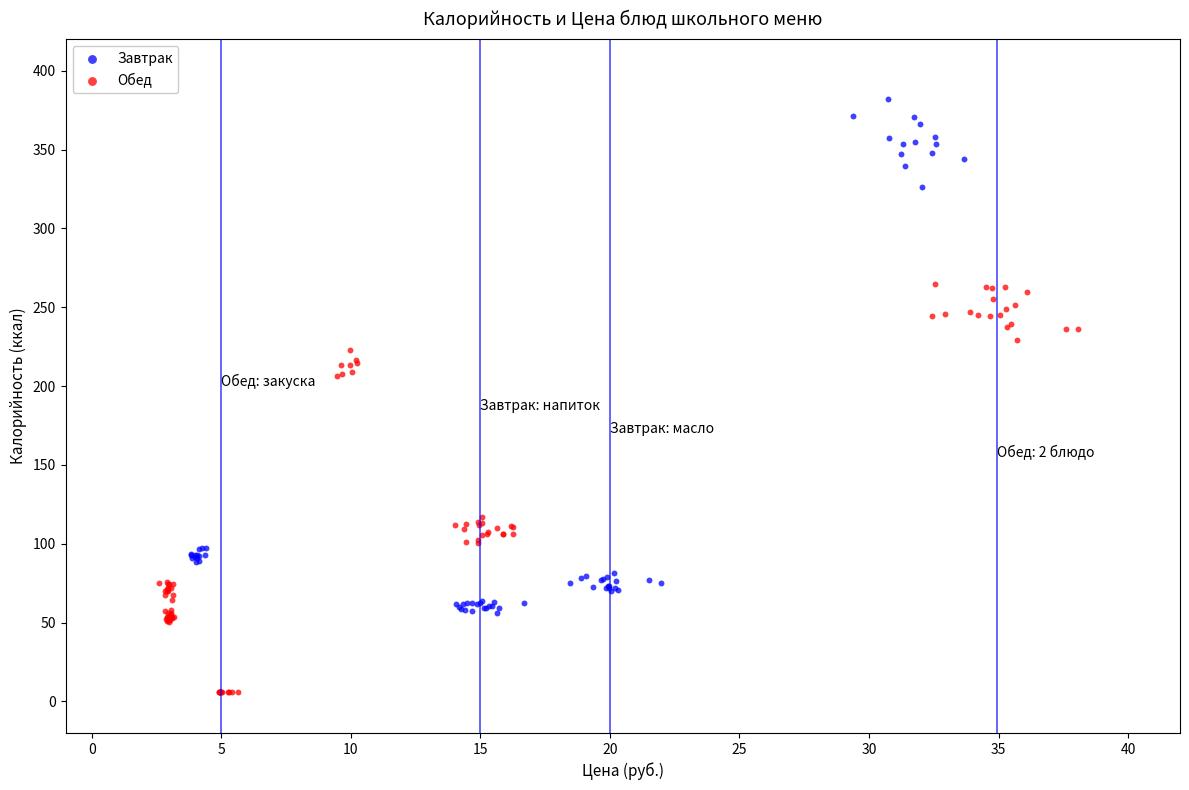

Which series contains the highest Y value?

Завтрак